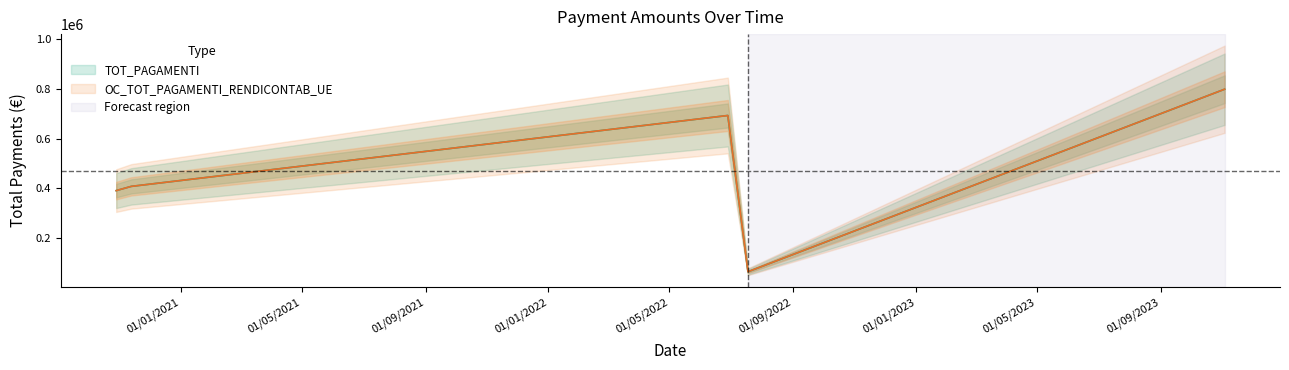

True or false: TOT_PAGAMENTI and OC_TOT_PAGAMENTI_RENDICONTAB_UE intersect in this chart.

False